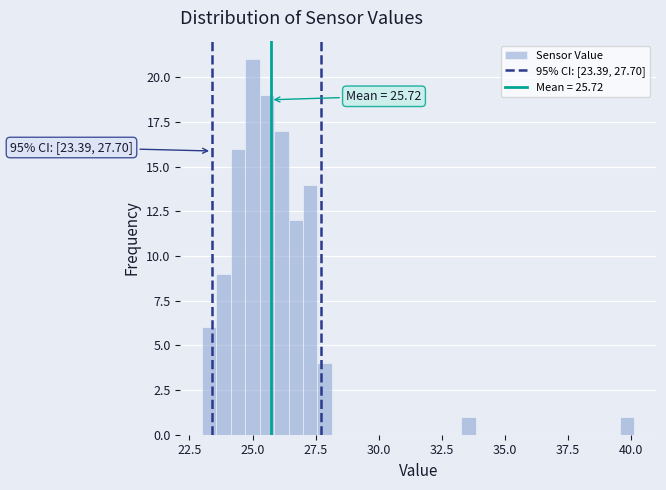

Read against the x-axis, roughly where is the centre of the tallest bar?

25.0